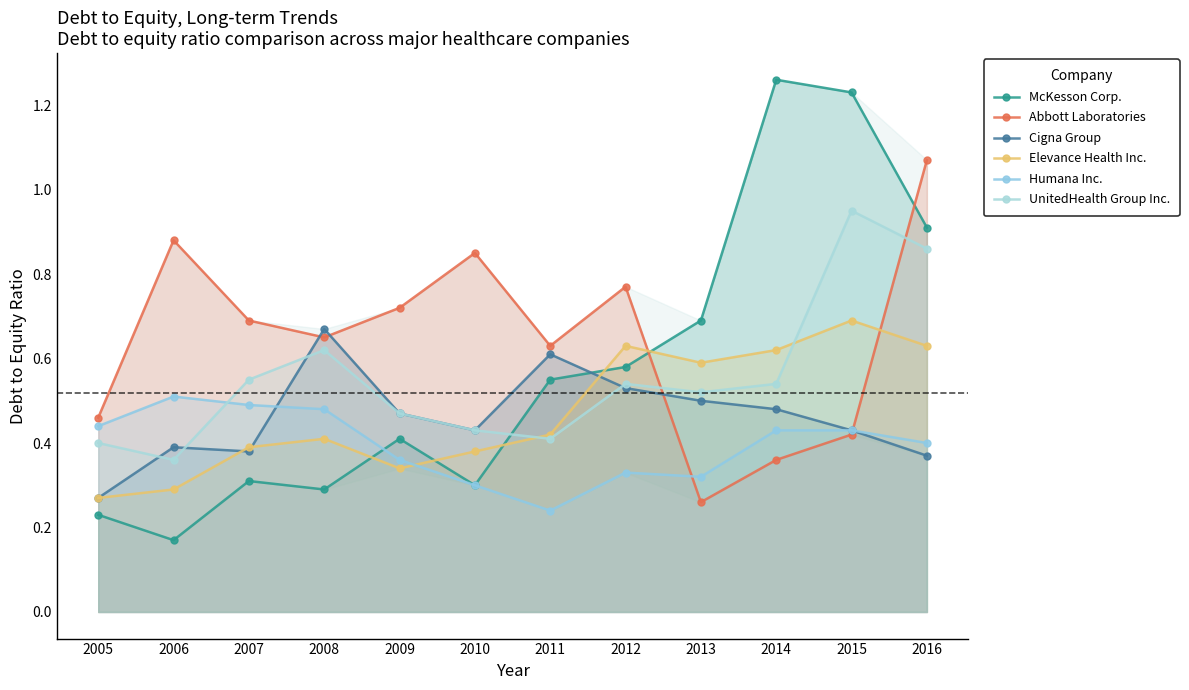

How many data points does each series have?

12